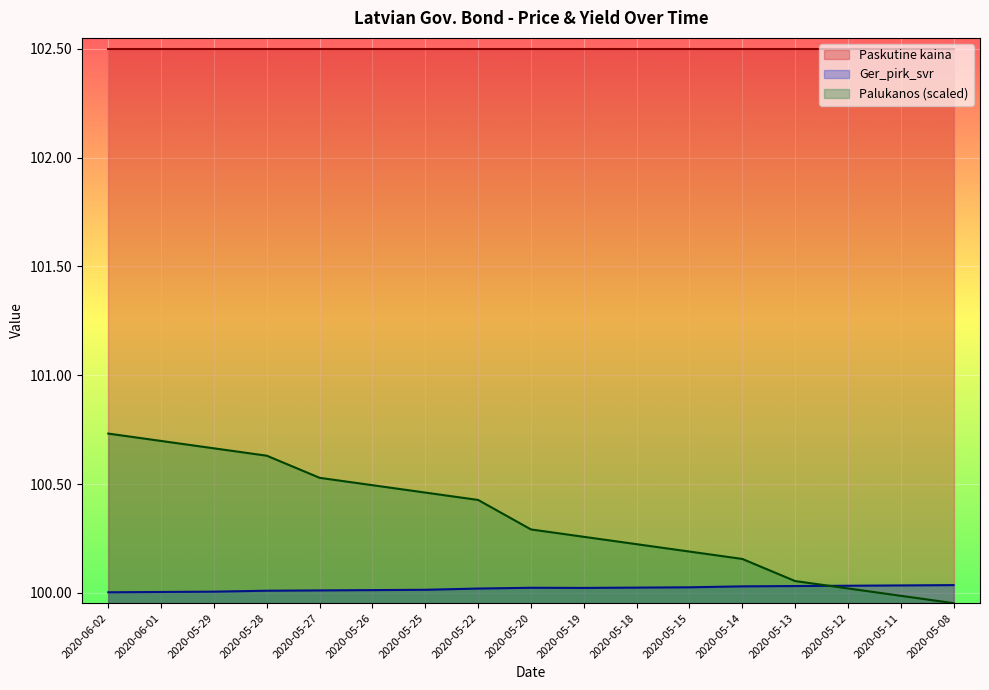

Which series changed the most between 2020-05-28 and 2020-05-22?

Palukanos (scaled)